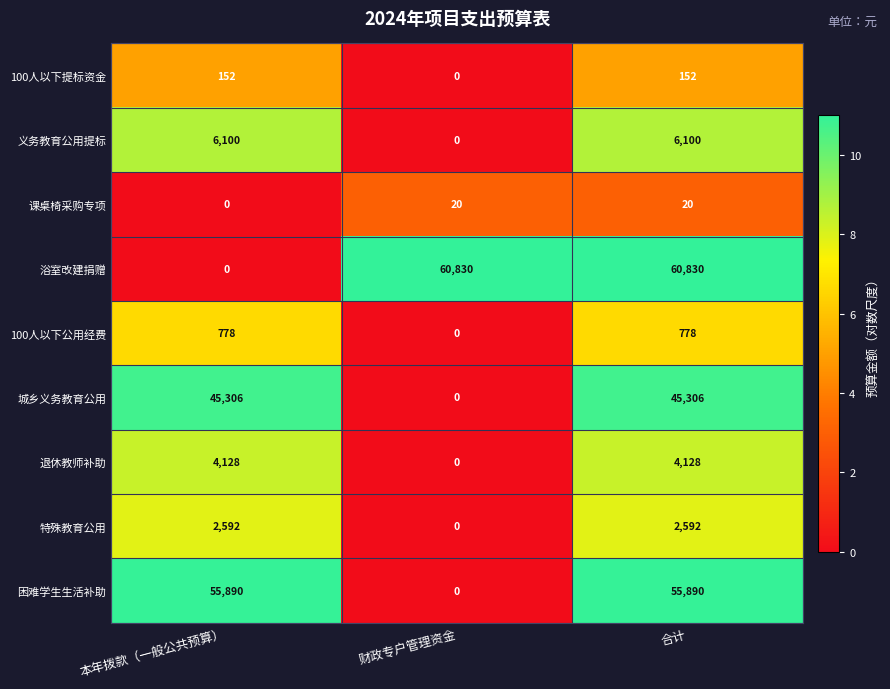

What is the sum of the 困难学生生活补助 values at 合计 and 本年拨款（一般公共预算）?

111780